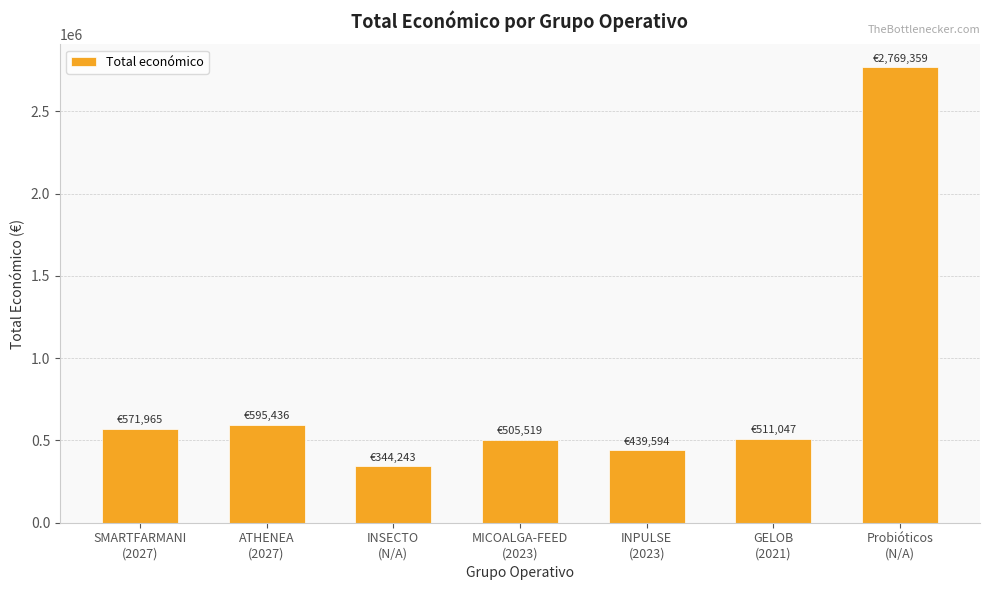

What is the difference between the maximum and minimum values?

2425116